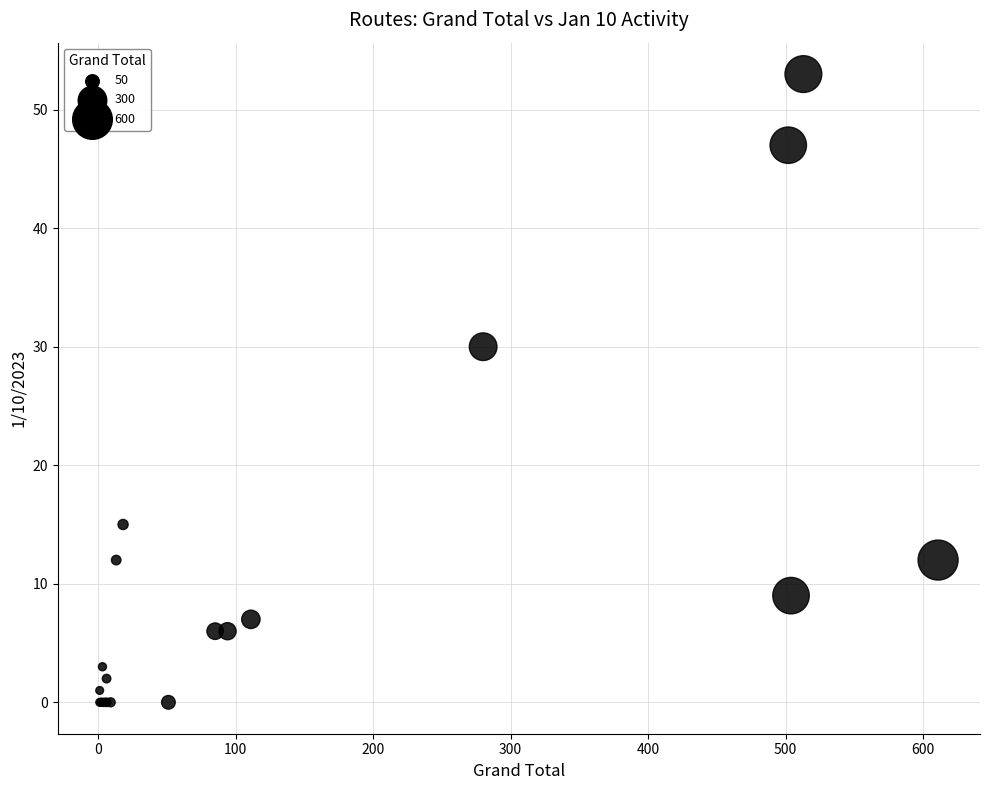

What Y value in the scatter plot is closest to 26?

30